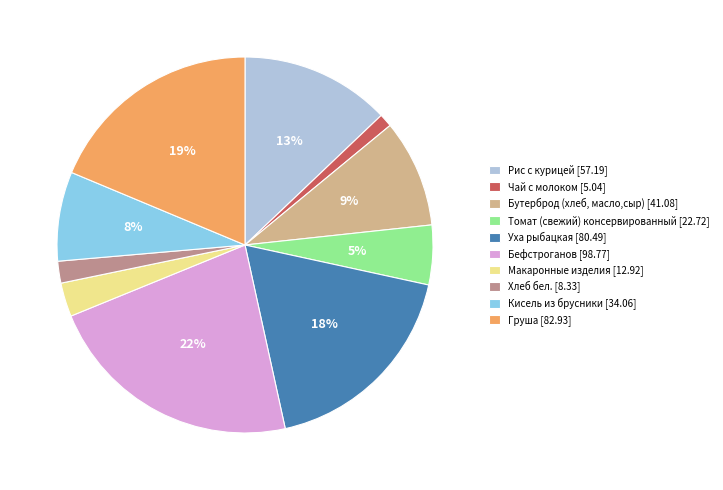

What percentage is the Томат (свежий) консервированный slice, to the nearest percent?

5%